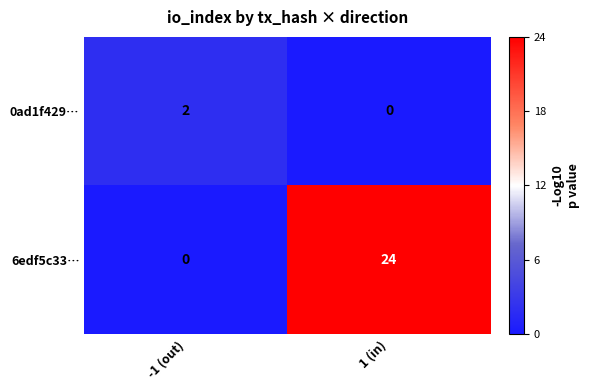

Reading left to right, what are all the values shown in this chart?

0ad1f429…: 2	0
6edf5c33…: 0	24